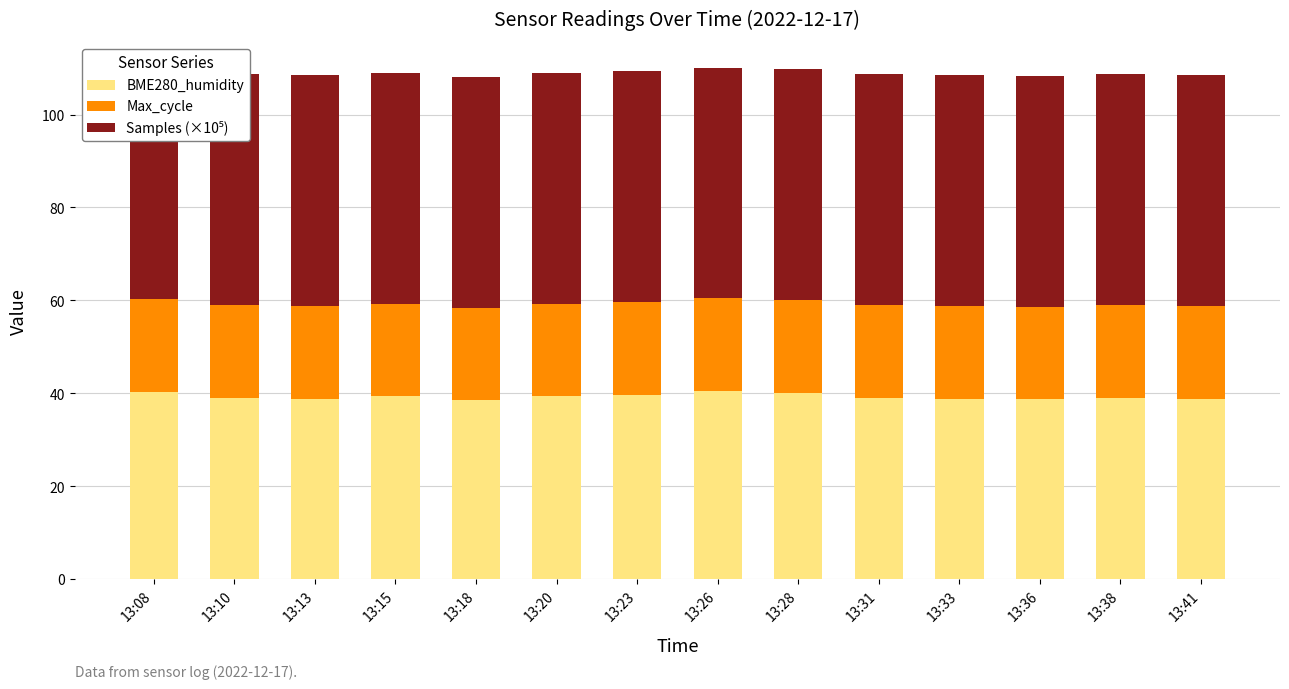

How many categories are shown in the chart?

14